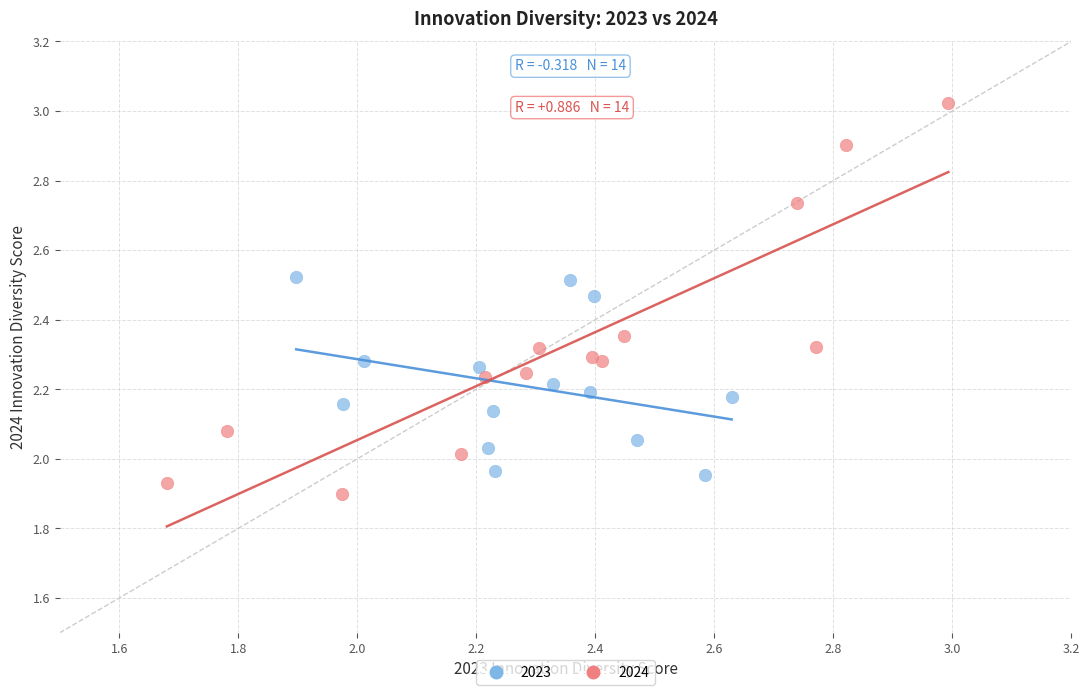

Which series contains the highest Y value?

2024